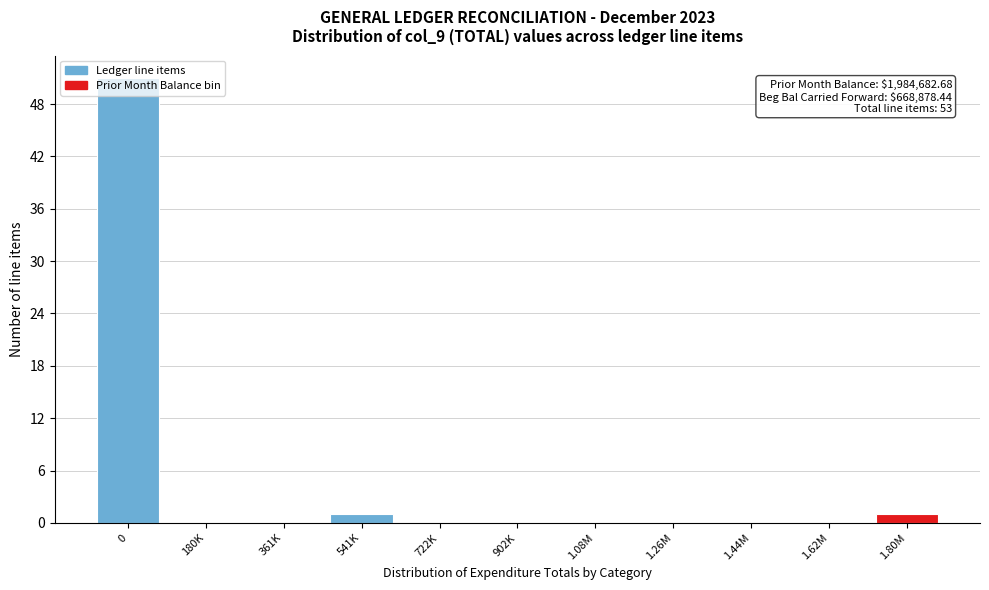

What is the greatest value displayed?

51